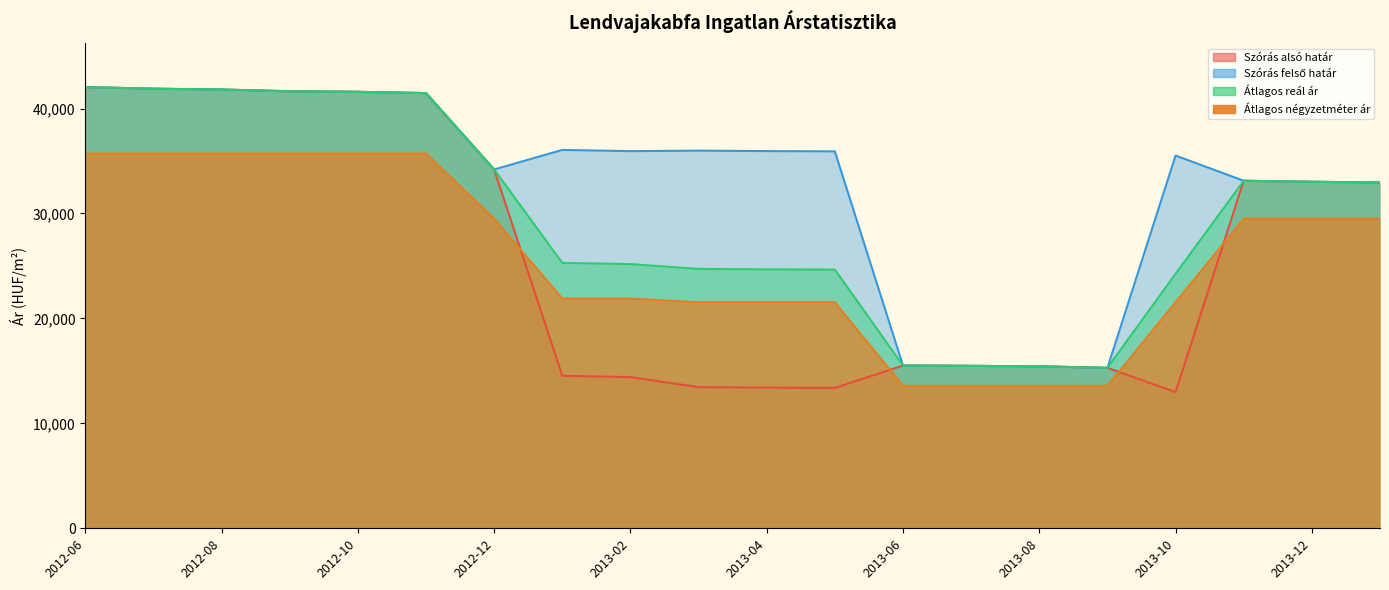

Which series changed the most between 2012-09 and 2013-08?

Szórás alsó határ